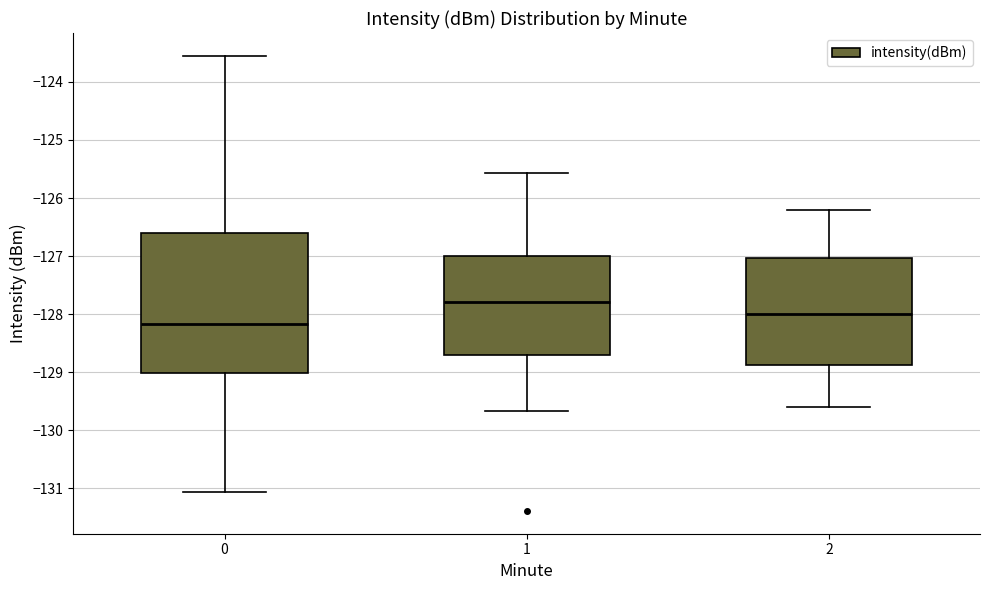

Where does the upper whisker of the box at x = 1 end on the y-axis? The values are not printed on the chart, so give them approximately, as read against the axis.

-125.6